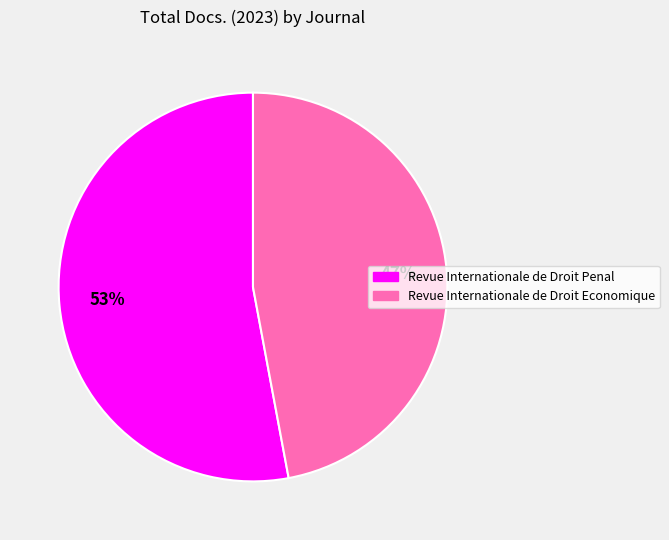

What is the smallest slice in the pie chart?

Revue Internationale de Droit Economique